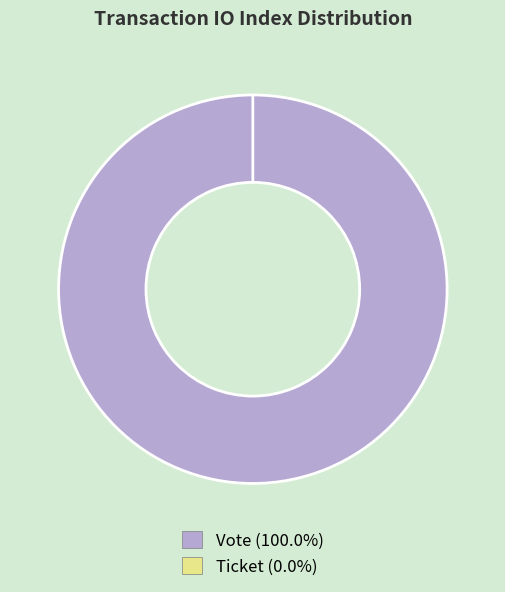

Does Vote (io_index=1) represent more than half of the total?

Yes